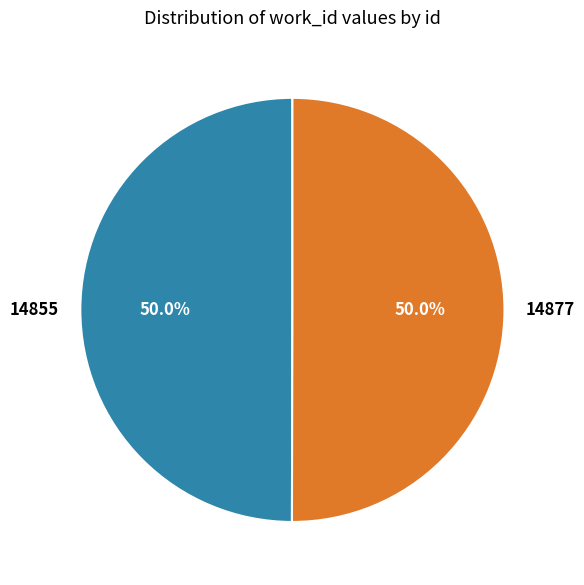

What is the total percentage of 14855 and 14877?

100.0%